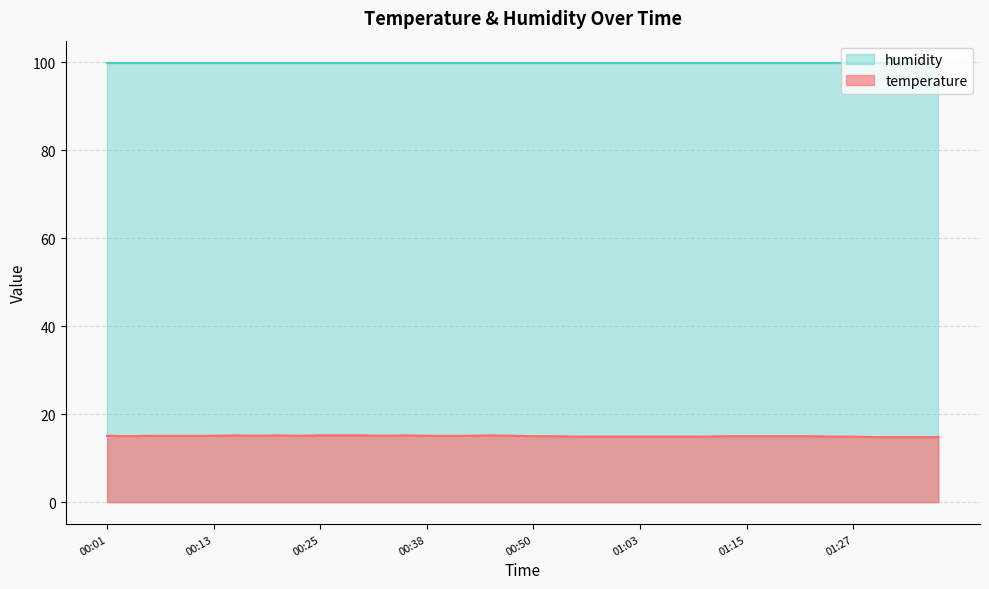

Does the chart display data point markers on the line(s)?

No